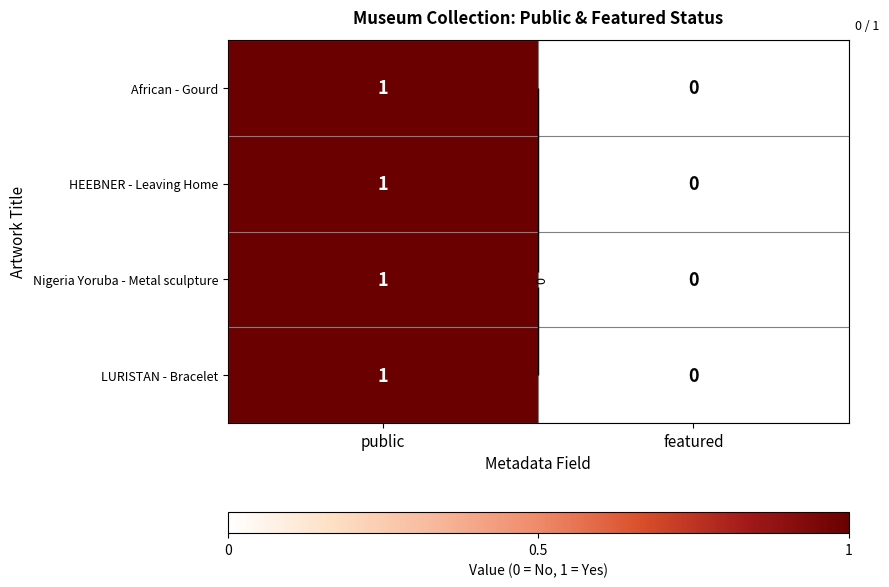

Between featured and public, which is larger?

public